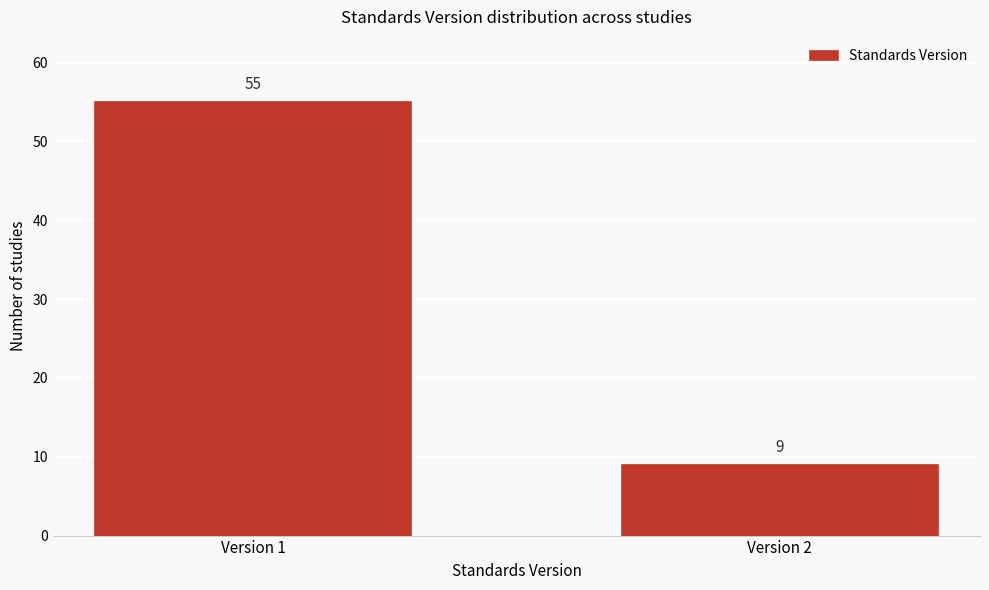

Reading left to right, what are all the values shown in this chart?

55	9